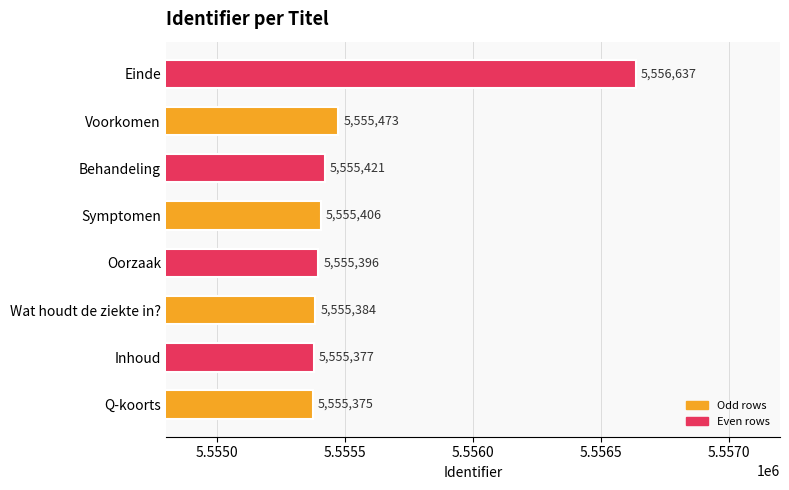

Read the value at Inhoud.

5555377